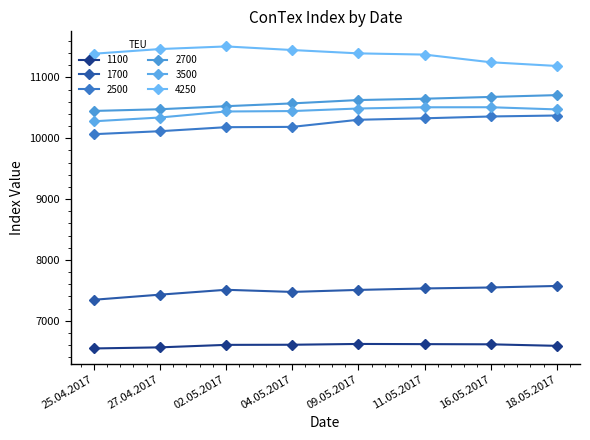

Reading left to right, transcribe all the data shown in this chart.

1100: 25.04.2017=6545	27.04.2017=6563	02.05.2017=6604	04.05.2017=6606	09.05.2017=6619	11.05.2017=6616	16.05.2017=6613	18.05.2017=6588
1700: 25.04.2017=7345	27.04.2017=7429	02.05.2017=7509	04.05.2017=7474	09.05.2017=7507	11.05.2017=7531	16.05.2017=7547	18.05.2017=7572
2500: 25.04.2017=10066	27.04.2017=10115	02.05.2017=10181	04.05.2017=10186	09.05.2017=10303	11.05.2017=10327	16.05.2017=10357	18.05.2017=10373
2700: 25.04.2017=10448	27.04.2017=10476	02.05.2017=10526	04.05.2017=10572	09.05.2017=10627	11.05.2017=10649	16.05.2017=10678	18.05.2017=10708
3500: 25.04.2017=10278	27.04.2017=10340	02.05.2017=10439	04.05.2017=10446	09.05.2017=10488	11.05.2017=10508	16.05.2017=10509	18.05.2017=10473
4250: 25.04.2017=11388	27.04.2017=11465	02.05.2017=11508	04.05.2017=11449	09.05.2017=11394	11.05.2017=11374	16.05.2017=11248	18.05.2017=11187